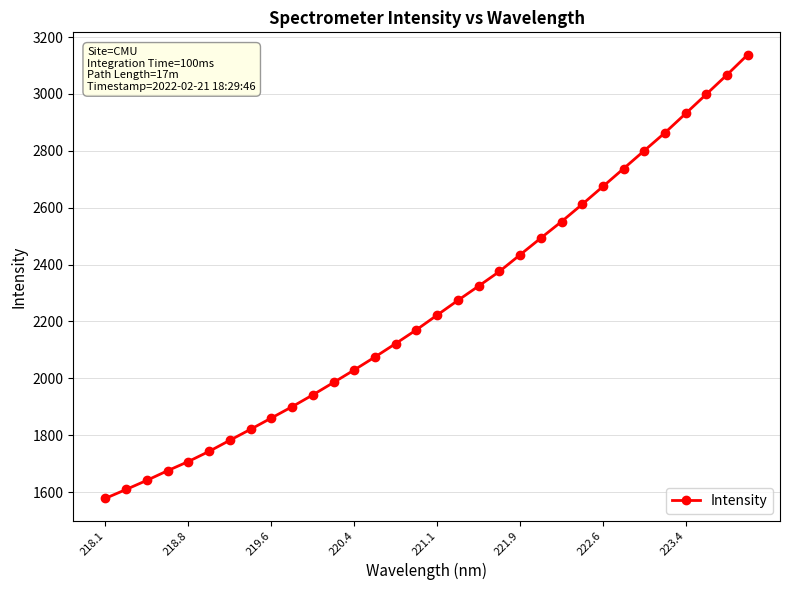

What is the average value?

2254.5